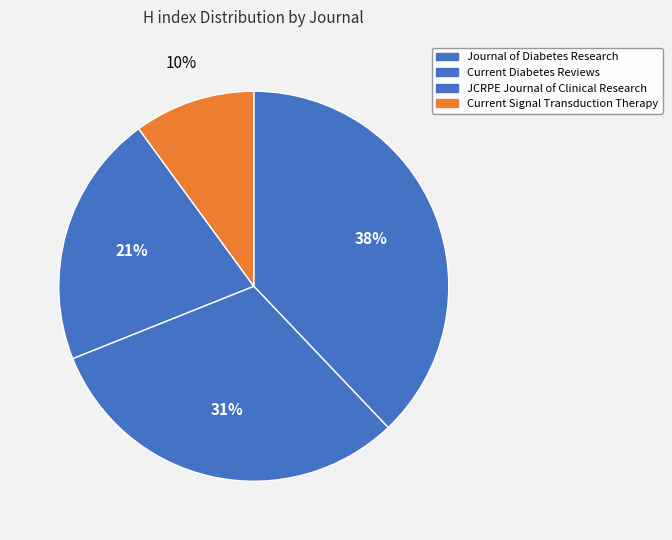

Count the number of slices in the pie.

4